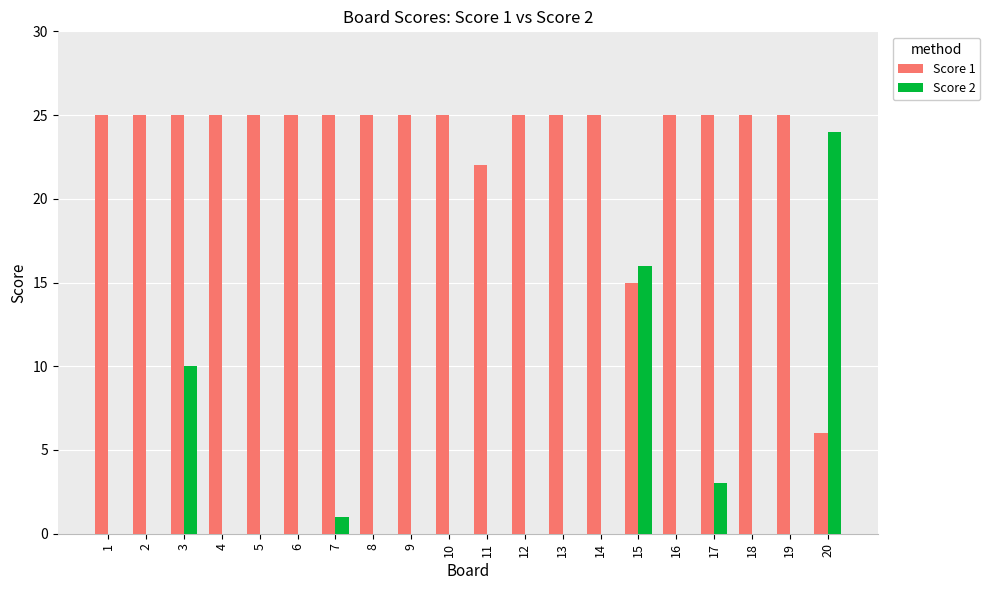

Is the value of Score 1 at 7 greater than the value of Score 2 at 4?

Yes